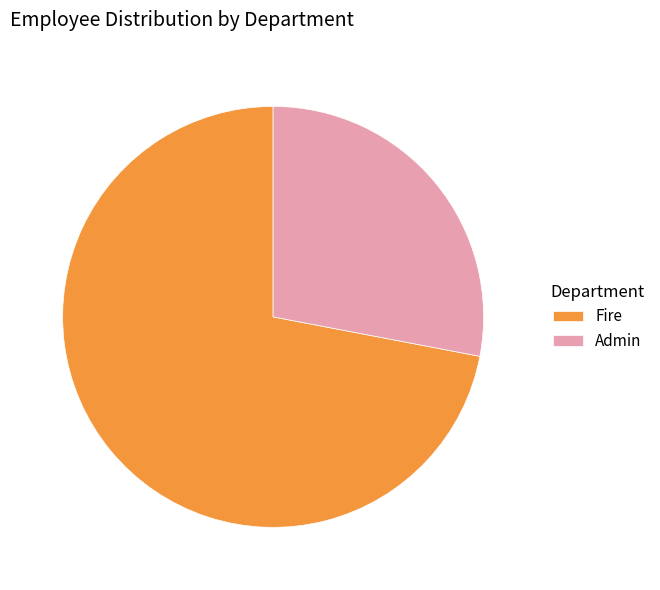

Which slice is the smallest?

Admin